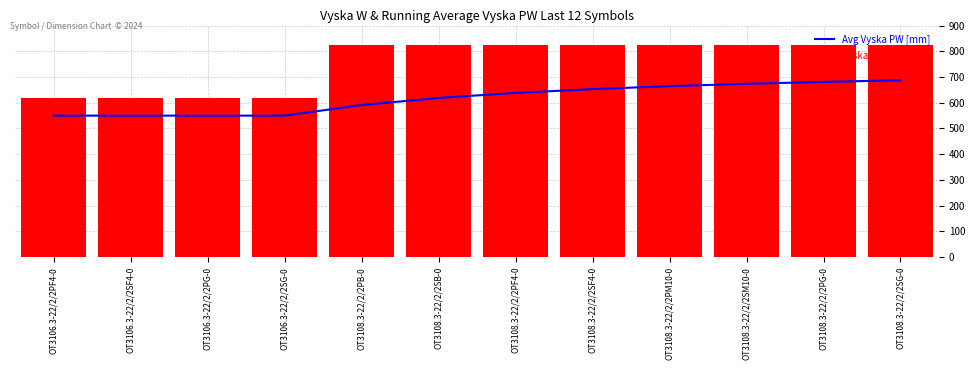

Which series changed the most between OT3106.3-22/2/2SG-0 and OT3108.3-22/2/2SG-0?

Vyska W [mm]